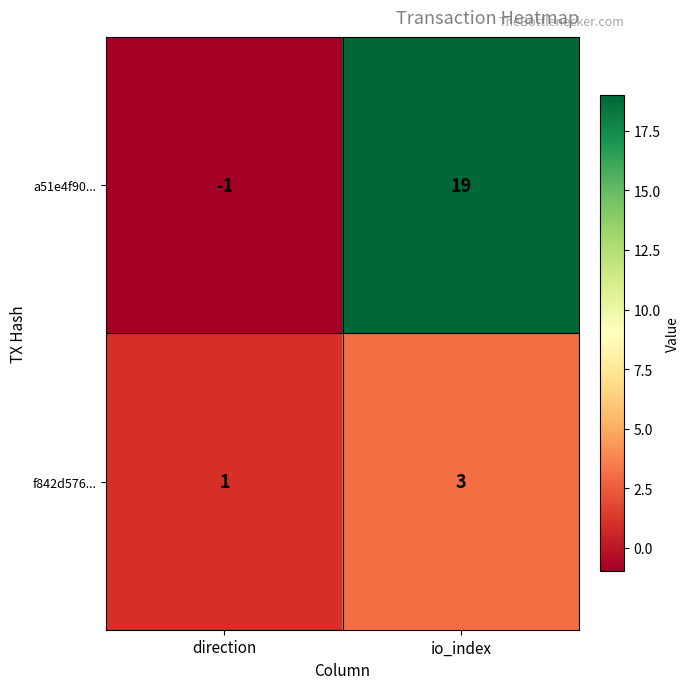

How many data points does each series have?

2